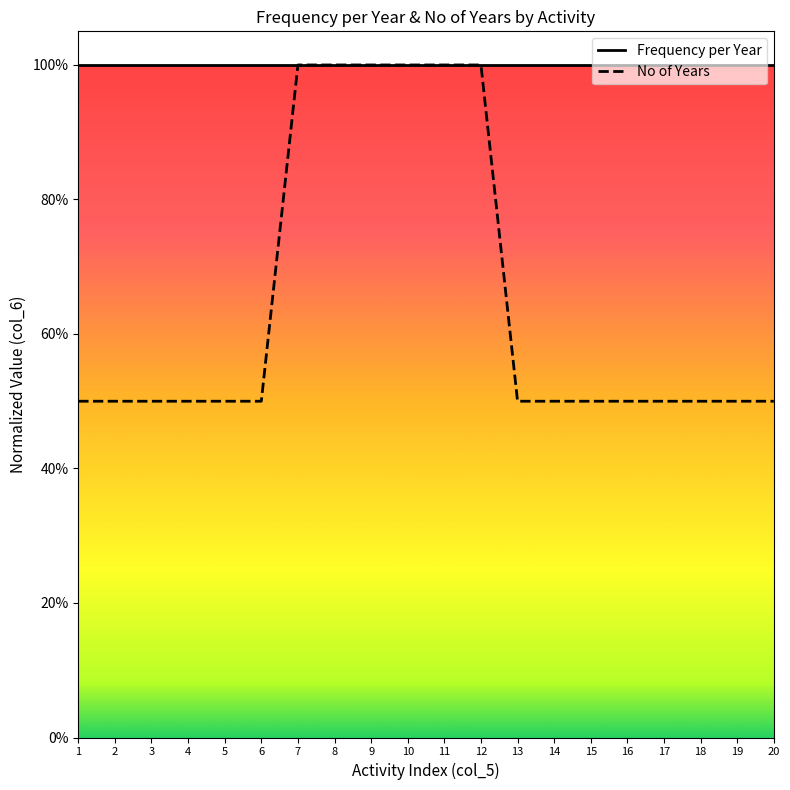

At which category is the sum across all series the highest?

7